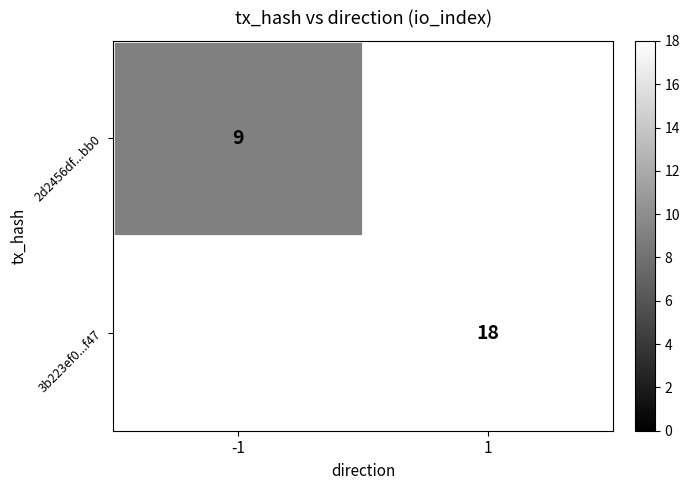

The 2d2456df...bb0 series shows 9 at -1. True or false?

True